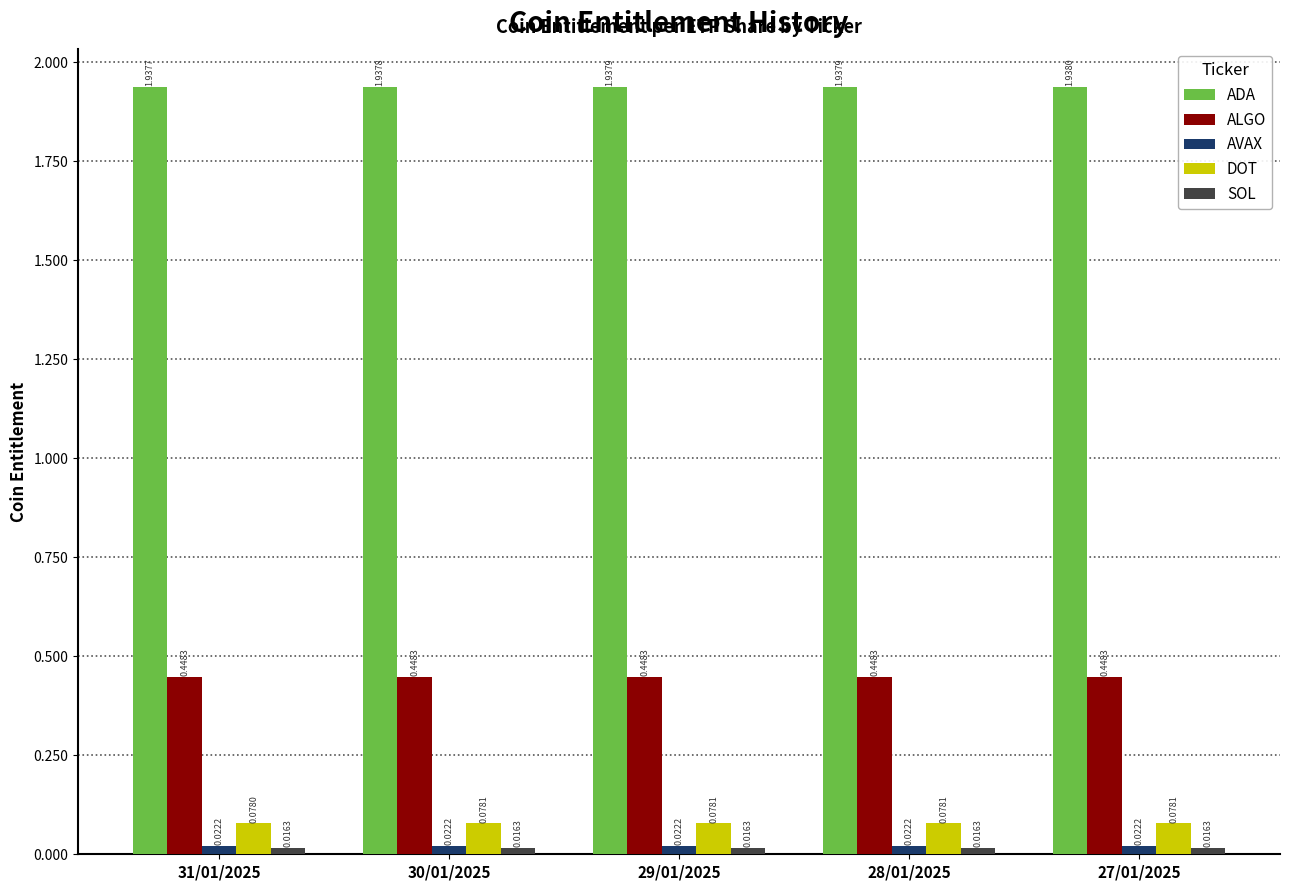

Which series has the largest total across all categories?

ADA